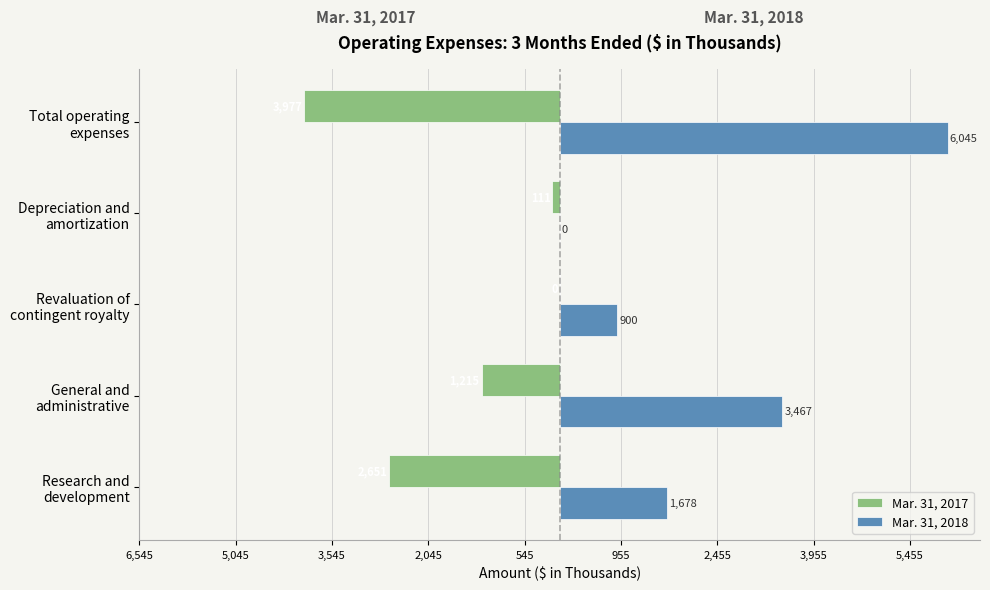

What are all the series names shown in the legend?

Mar. 31, 2017, Mar. 31, 2018